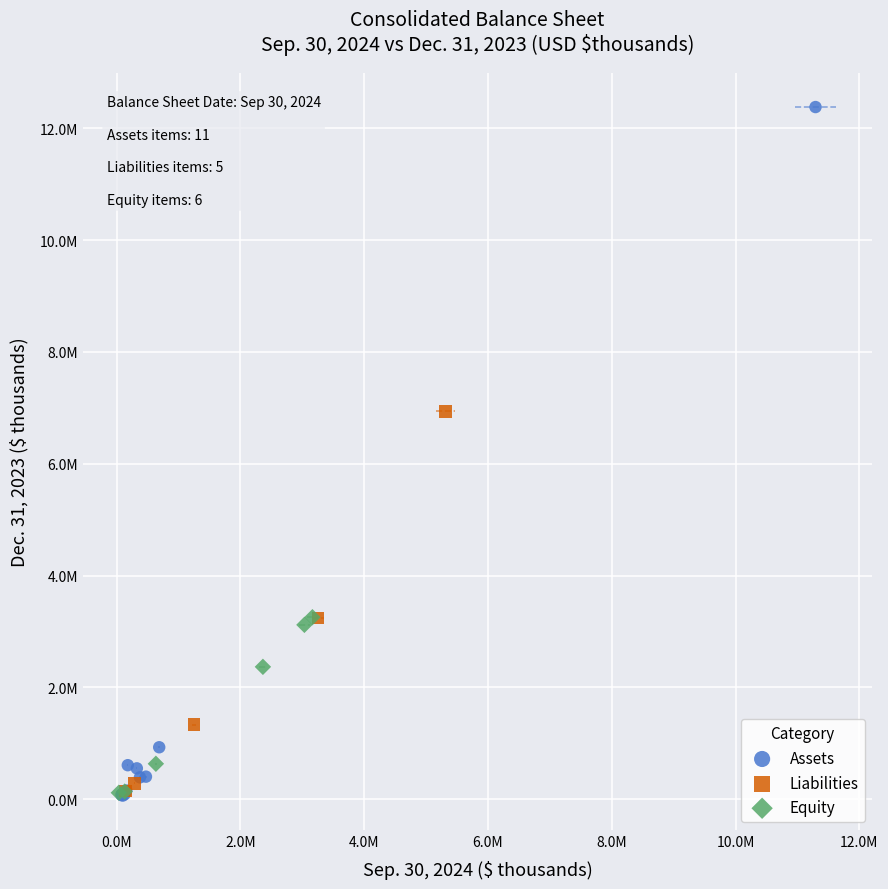

Which series has the largest Y range (max minus min)?

Assets